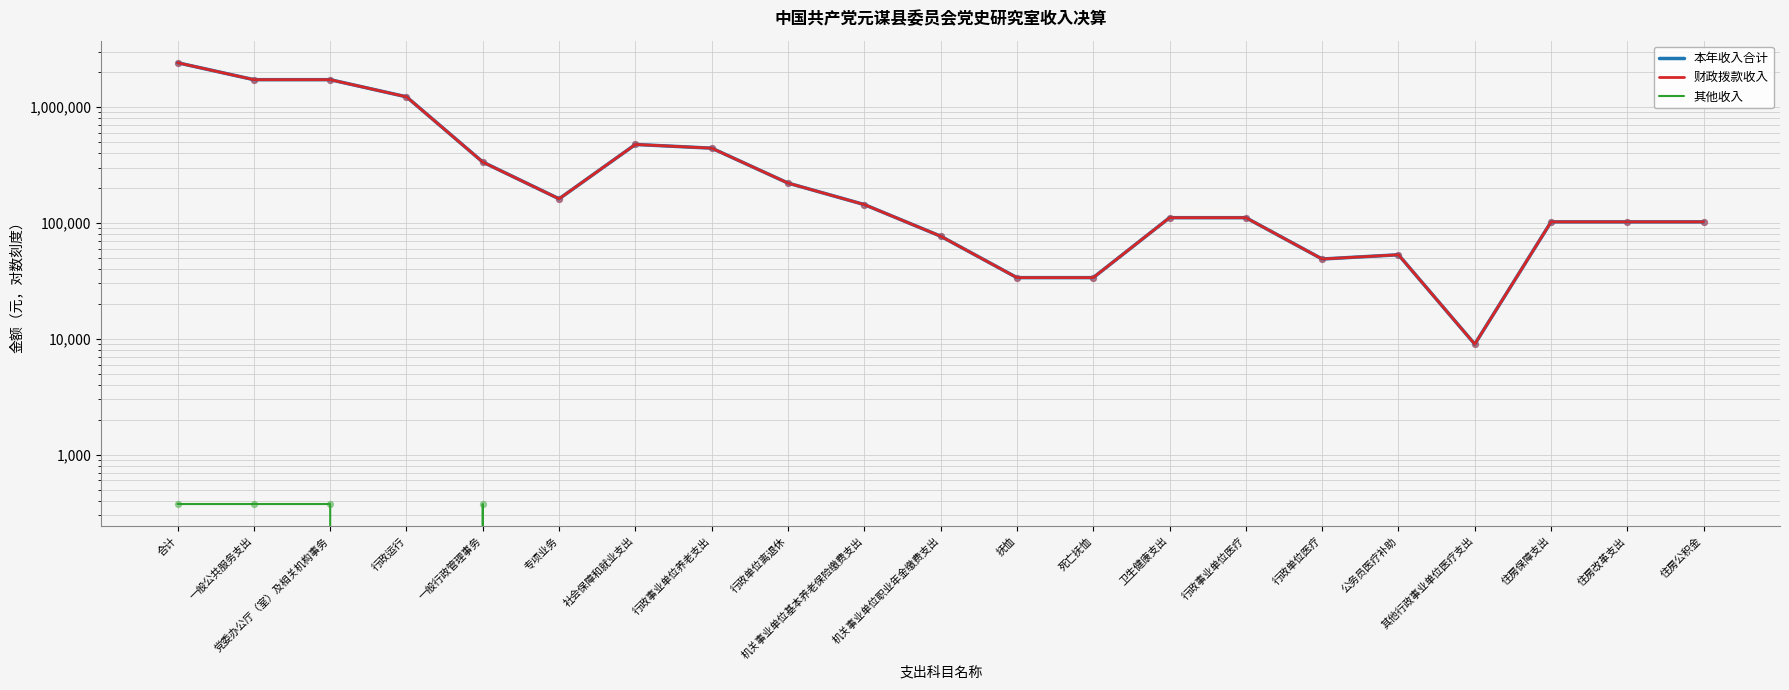

Which series reaches the maximum Y coordinate?

本年收入合计